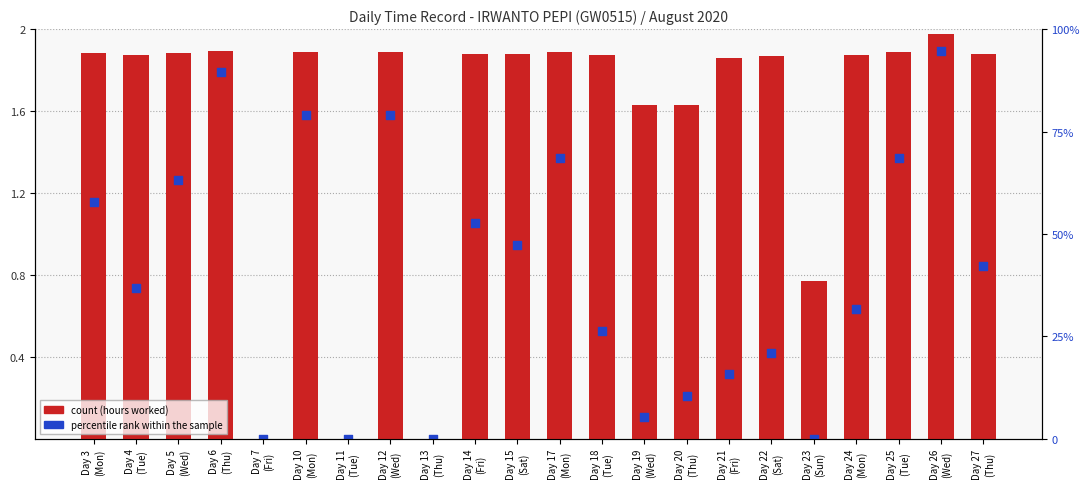

At how many categories does at least one series exceed 1?

18